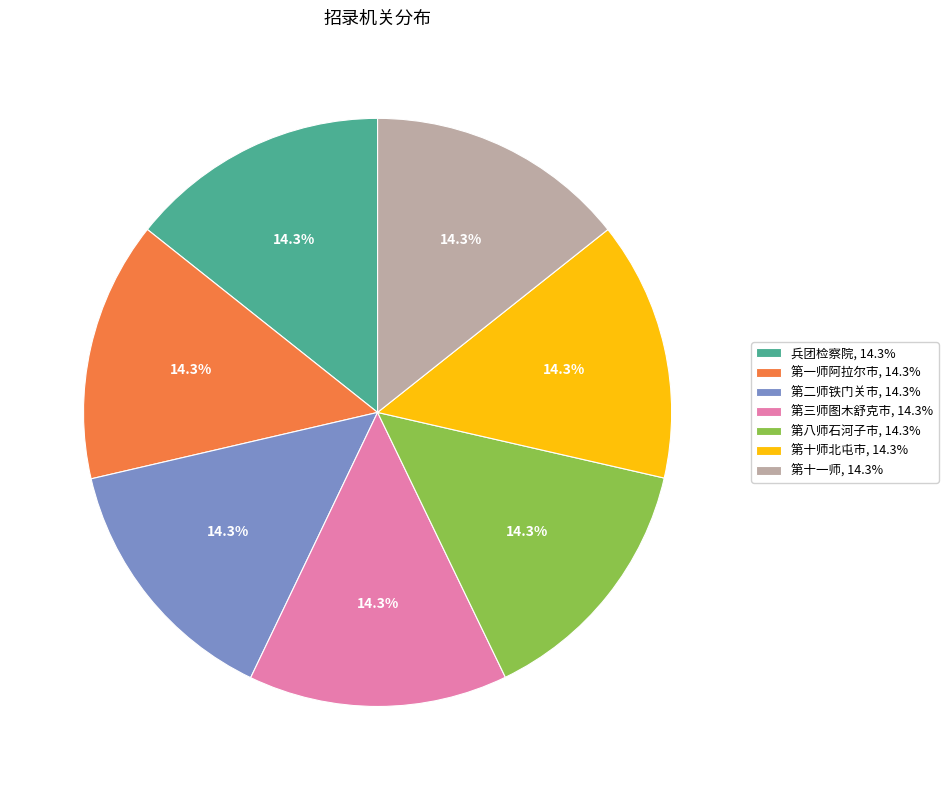

Is it true that 第三师图木舒克市 is 14% of the pie?

True